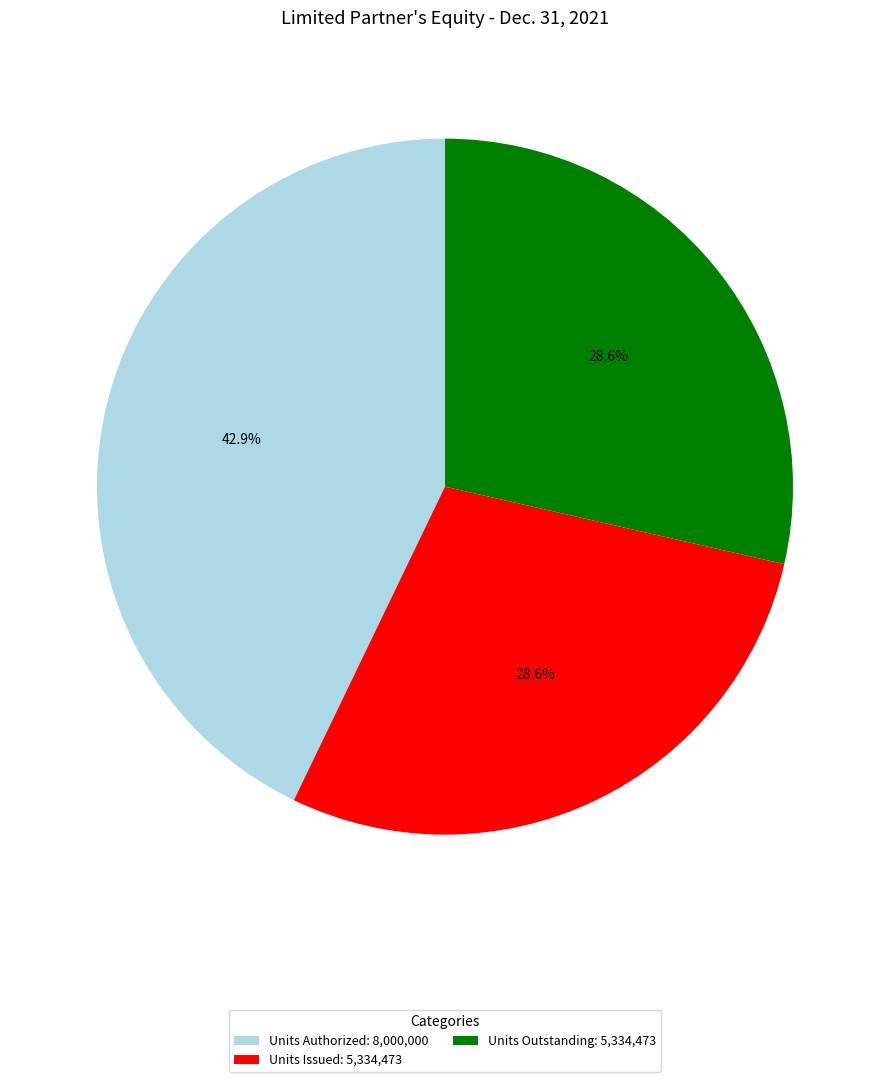

Is there any slice that represents more than half of the pie?

No